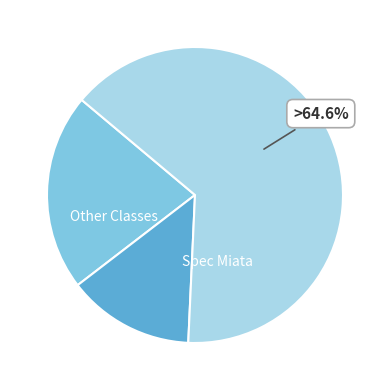

Does any single category account for the majority?

Yes